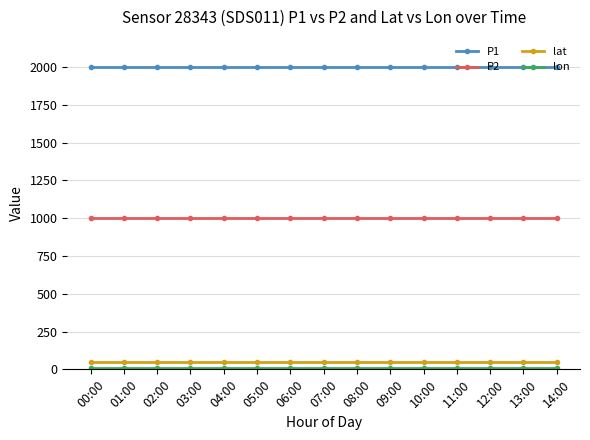

What is the maximum value shown in the chart?

1999.9